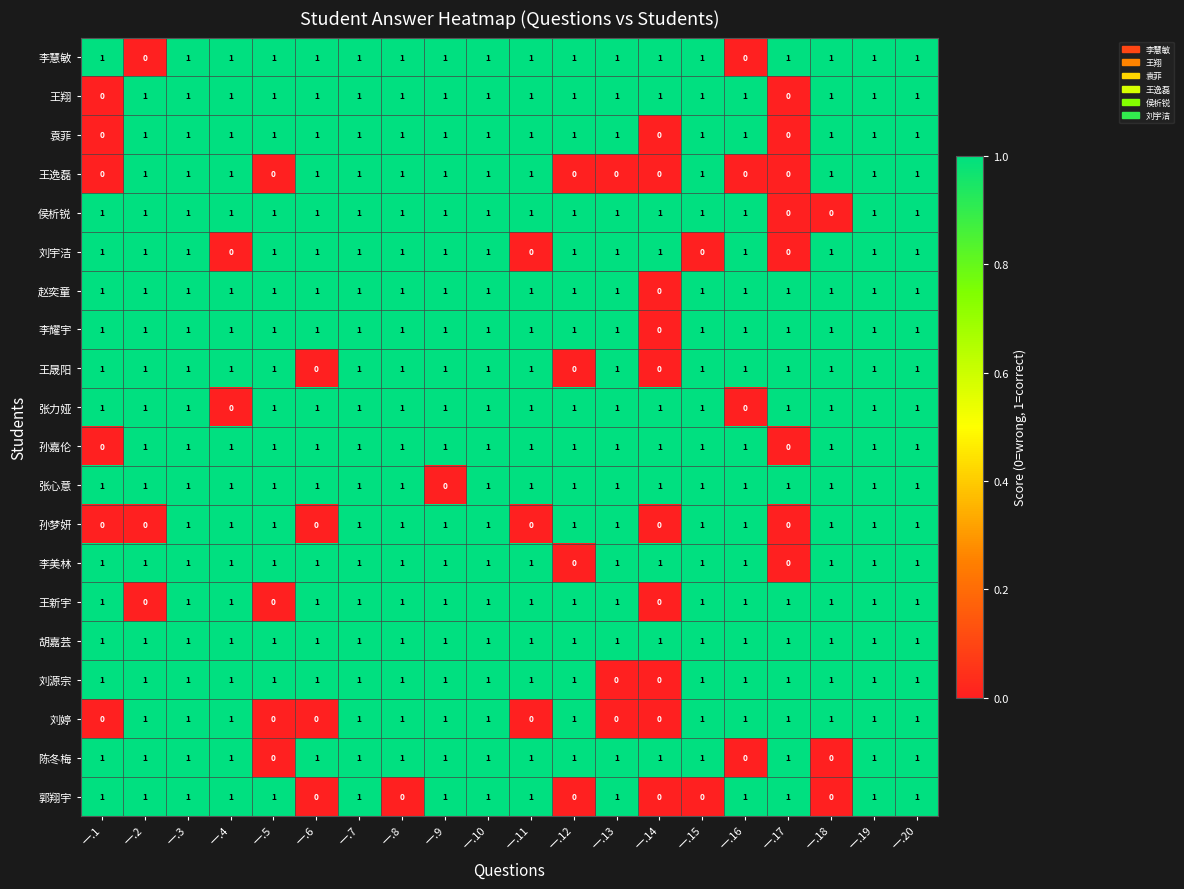

Count the 李耀宇 values in the range 1 to 2.

19